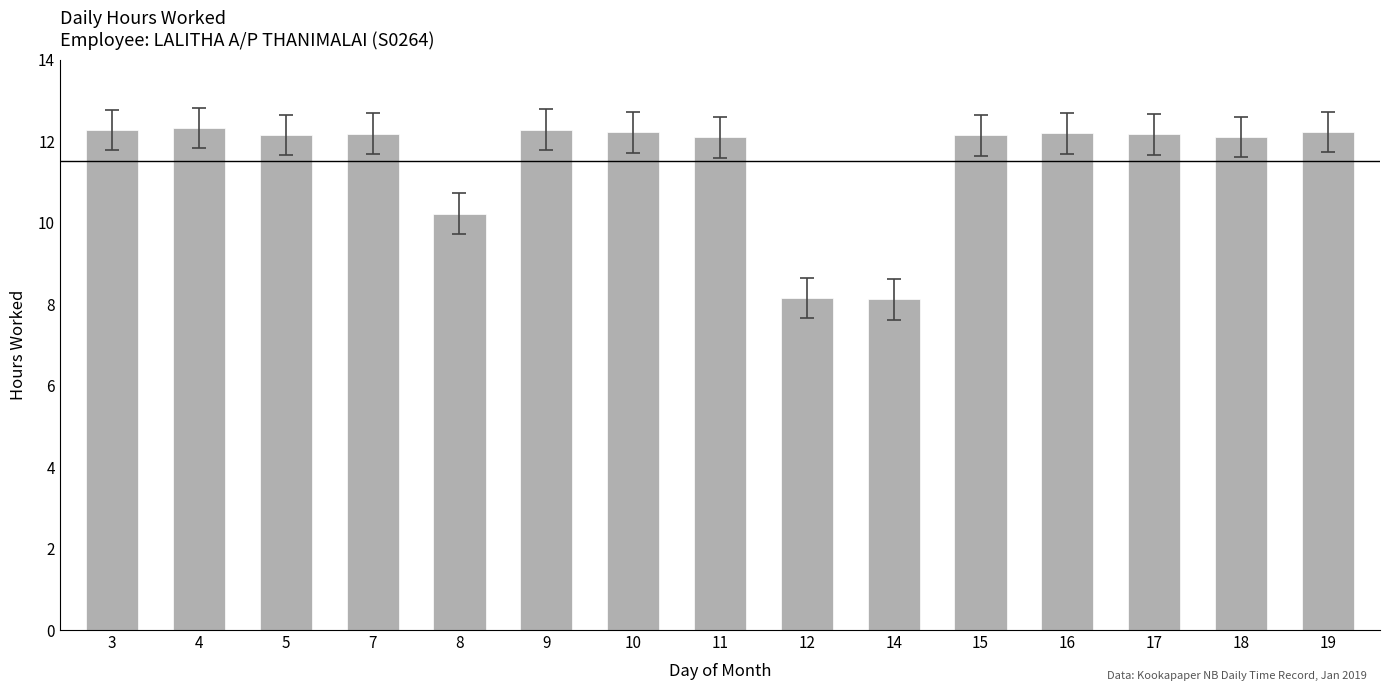

What is the maximum value shown in the chart?

12.3